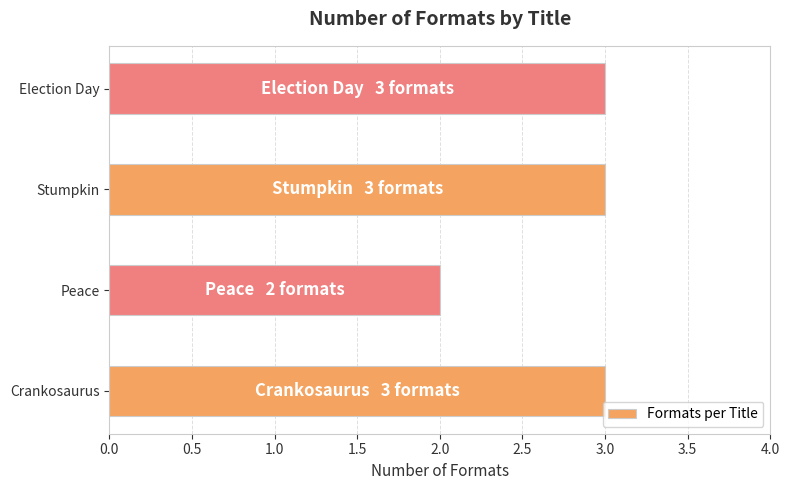

How many series are shown in this chart?

1